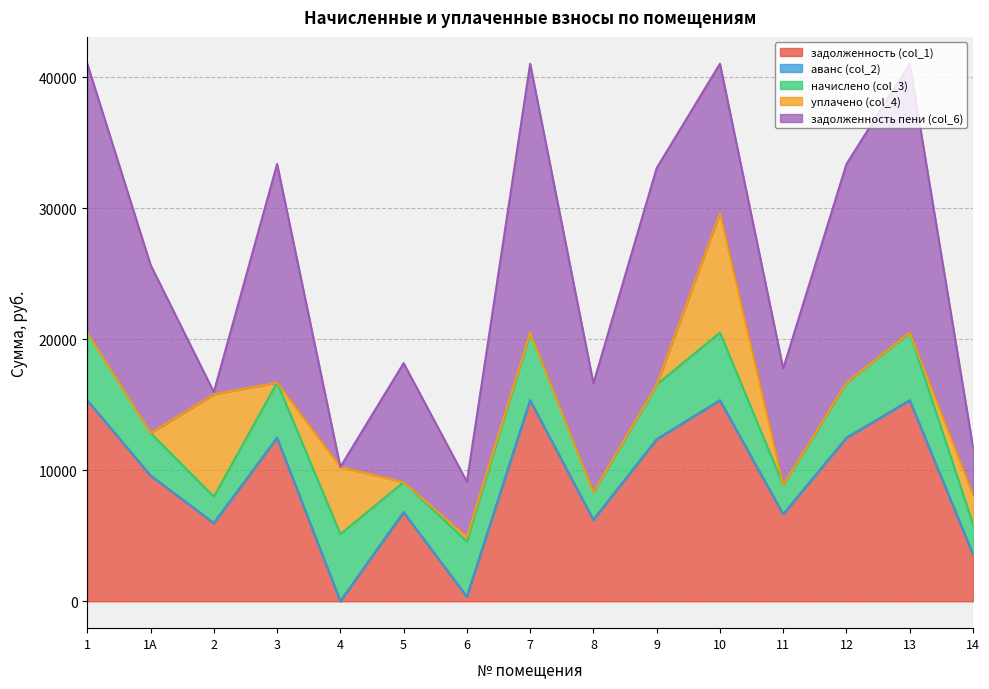

The value of задолженность (col_1) at 14 is 1776.7. True or false?

False